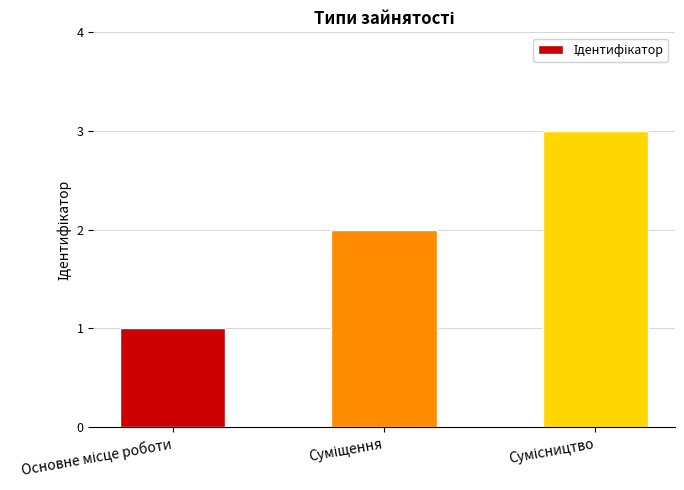

What is the difference between the maximum and minimum values?

2